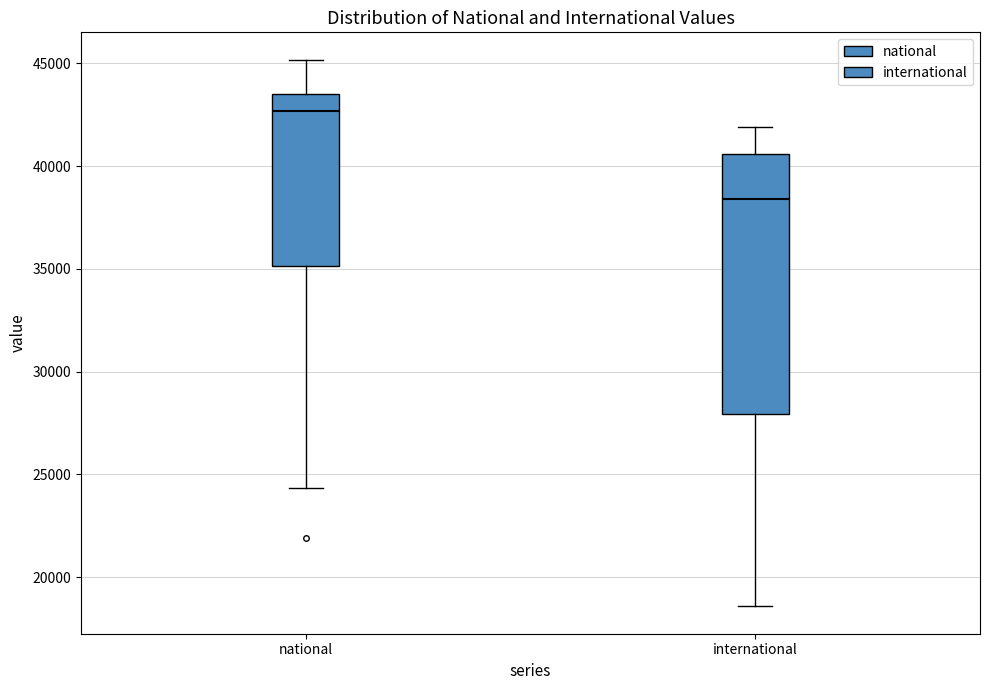

Which box's median line is the highest?

national